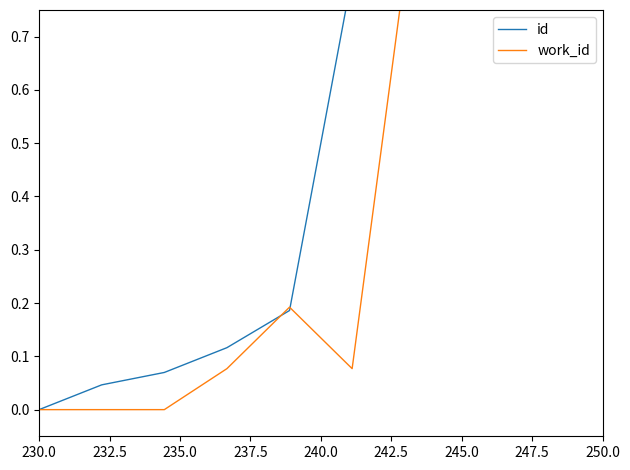

What is the total value across all series at 240.0?

0.4